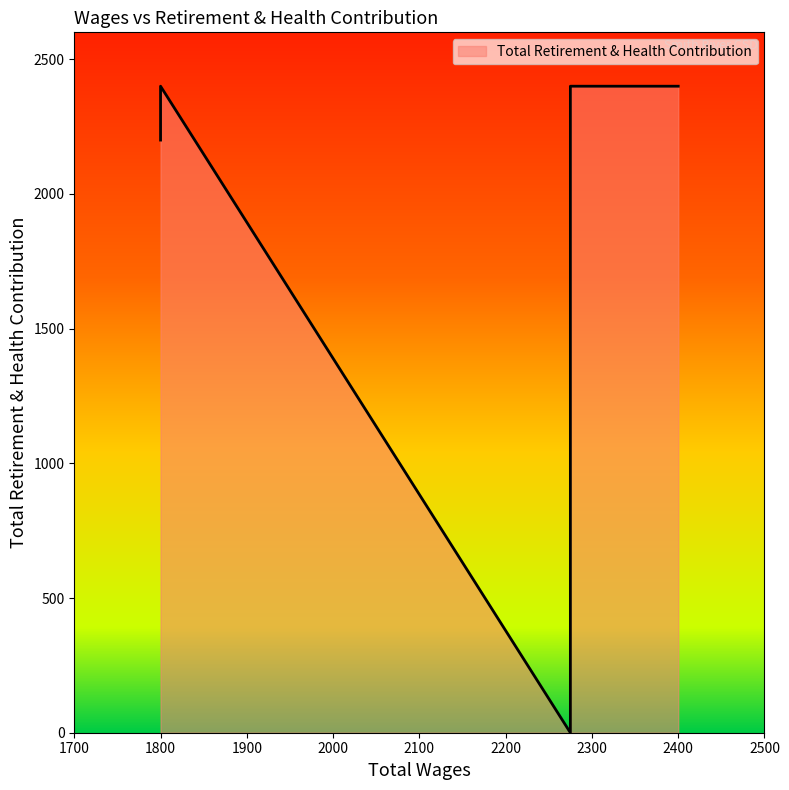

True or false: the data has more than 0 interior local peaks.

True